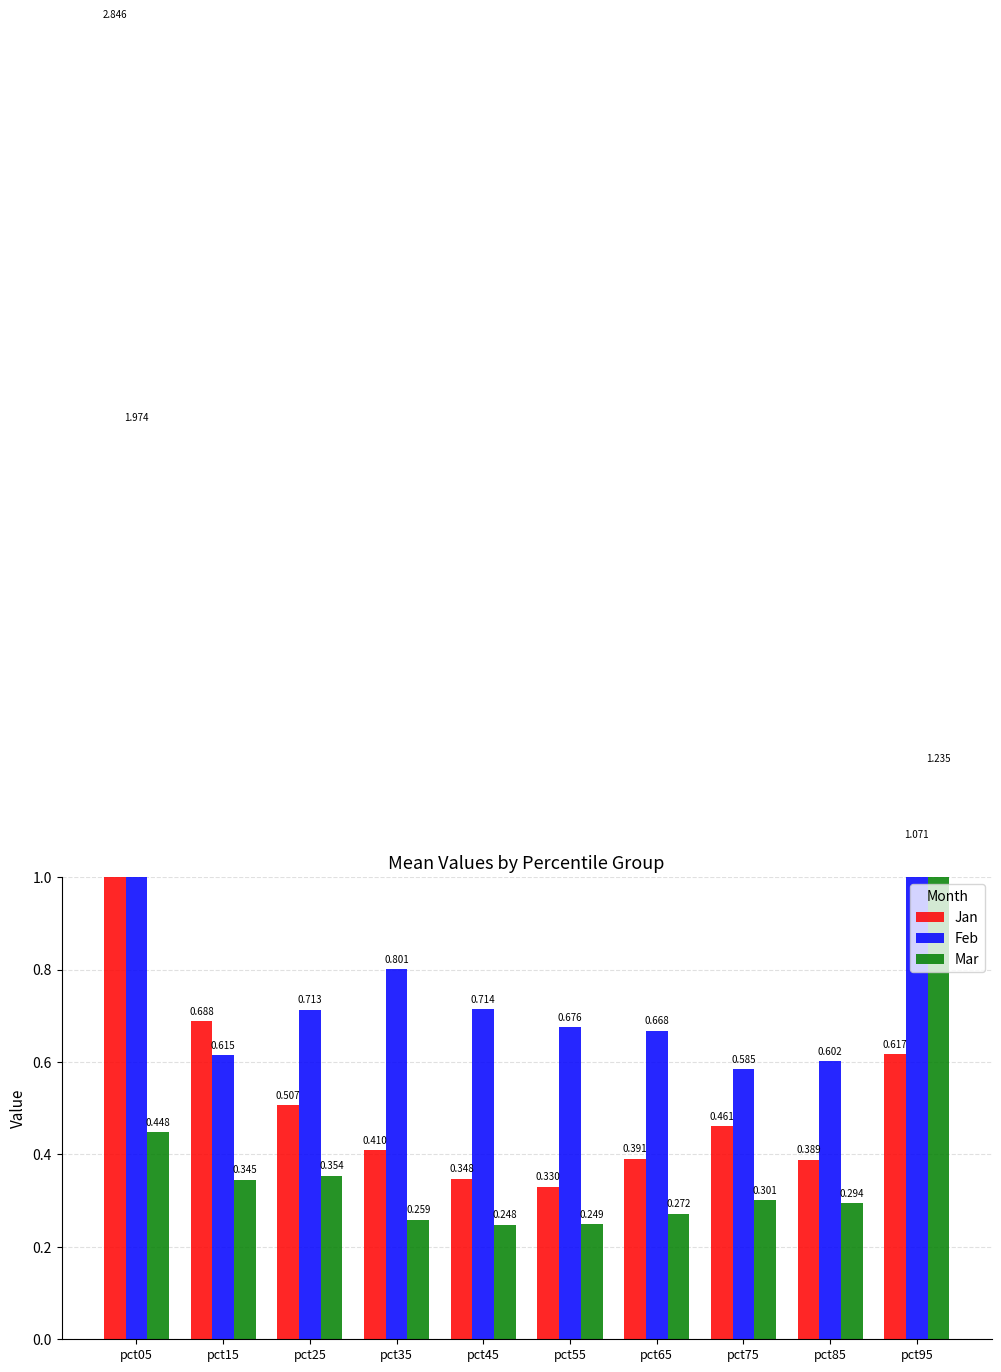

Reading right to left, list all the values displayed in this chart.

Jan: pct95=0.6	pct85=0.4	pct75=0.5	pct65=0.4	pct55=0.3	pct45=0.3	pct35=0.4	pct25=0.5	pct15=0.7	pct05=2.8
Feb: pct95=1.1	pct85=0.6	pct75=0.6	pct65=0.7	pct55=0.7	pct45=0.7	pct35=0.8	pct25=0.7	pct15=0.6	pct05=2.0
Mar: pct95=1.2	pct85=0.3	pct75=0.3	pct65=0.3	pct55=0.2	pct45=0.2	pct35=0.3	pct25=0.4	pct15=0.3	pct05=0.4